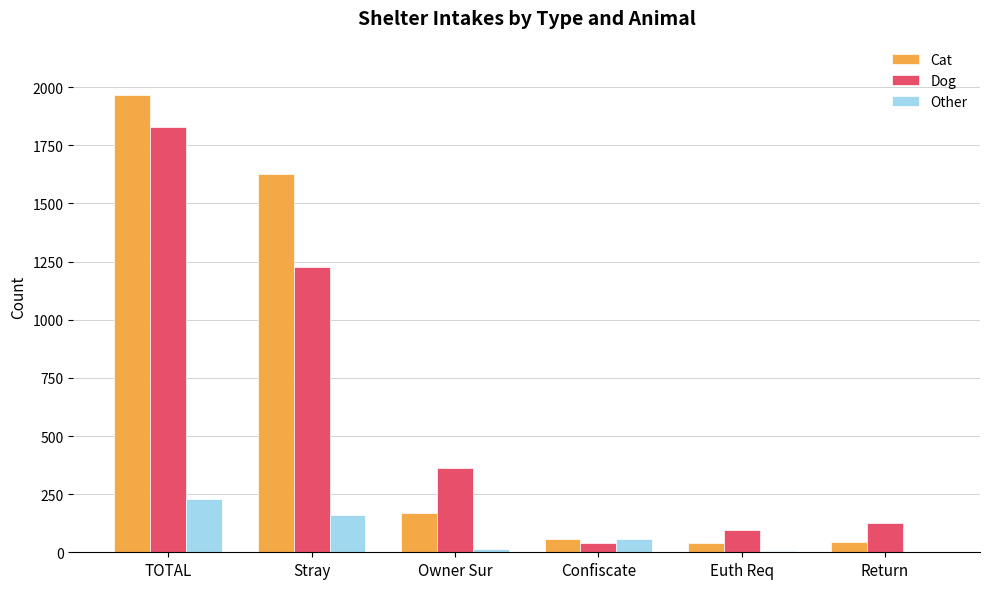

At which label does Dog reach its peak?

TOTAL